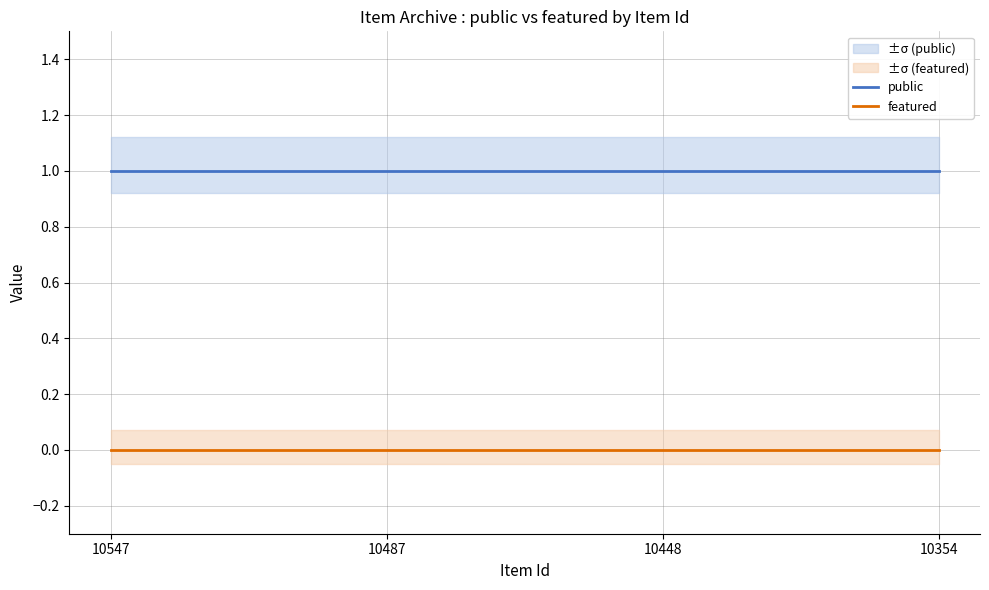

Does the chart have visible grid lines?

Yes